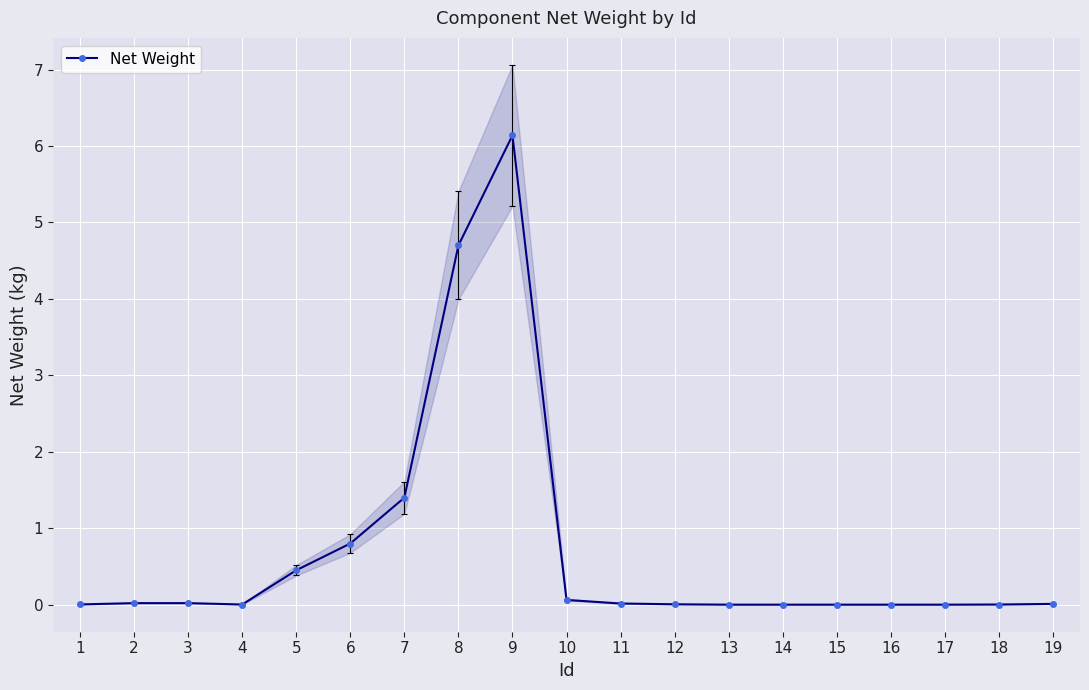

Reading left to right, what are all the values shown in this chart?

0.0	0.0	0.0	0.0	0.5	0.8	1.4	4.7	6.1	0.1	0.0	0.0	0.0	0.0	0.0	0.0	0.0	0.0	0.0